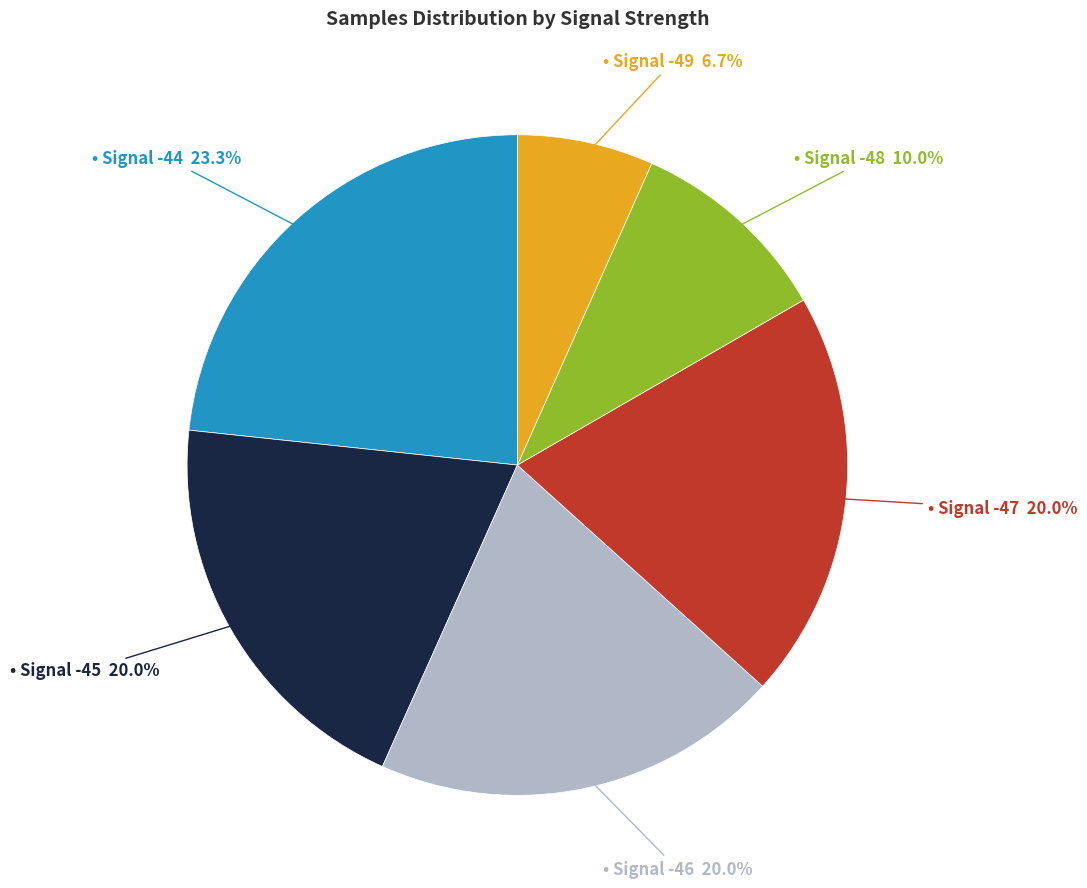

Is there any slice that represents more than half of the pie?

No